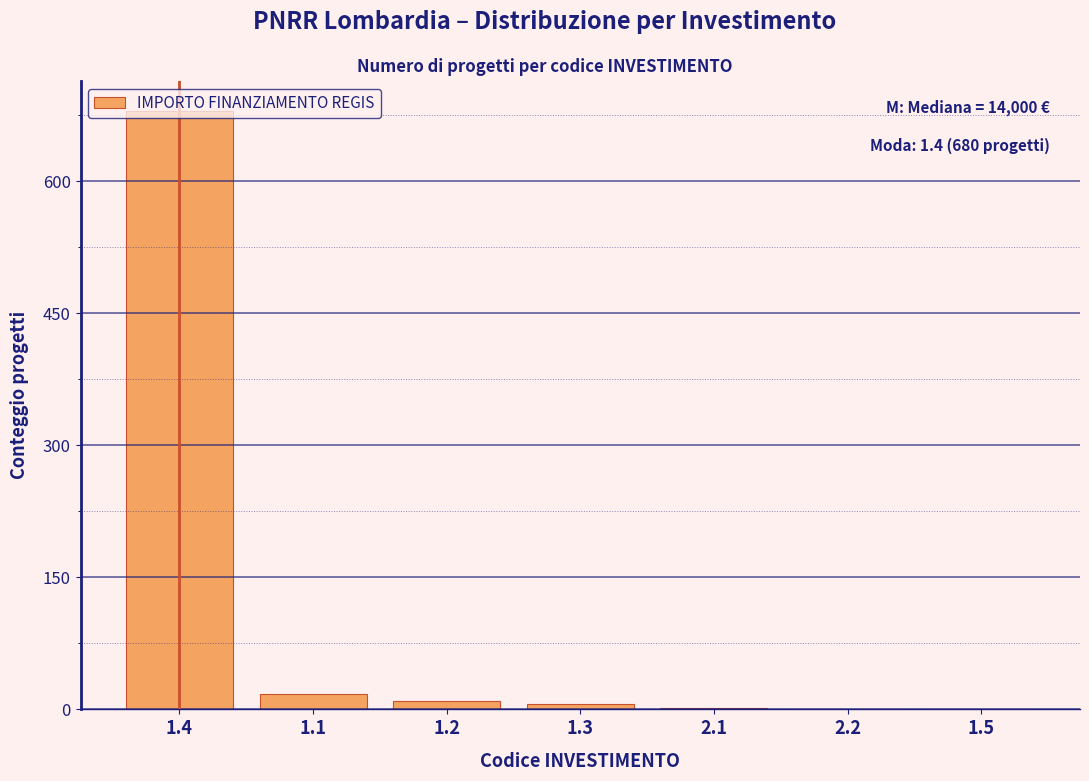

What is the greatest value displayed?

680